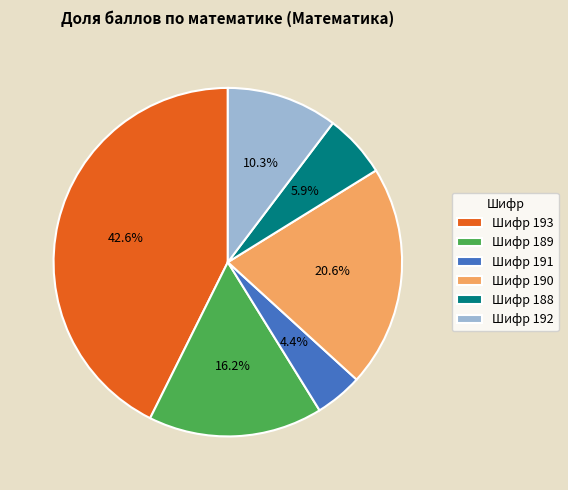

Is there a majority slice in this chart?

No